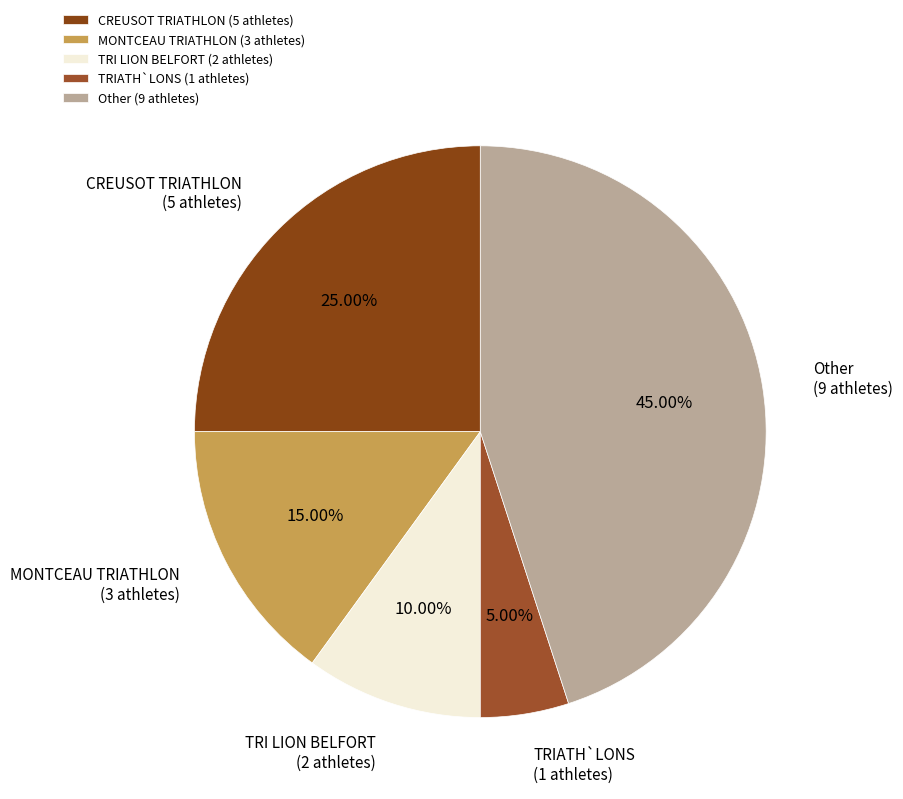

Combined, what portion of the pie is Other and TRI LION BELFORT?

55.0%